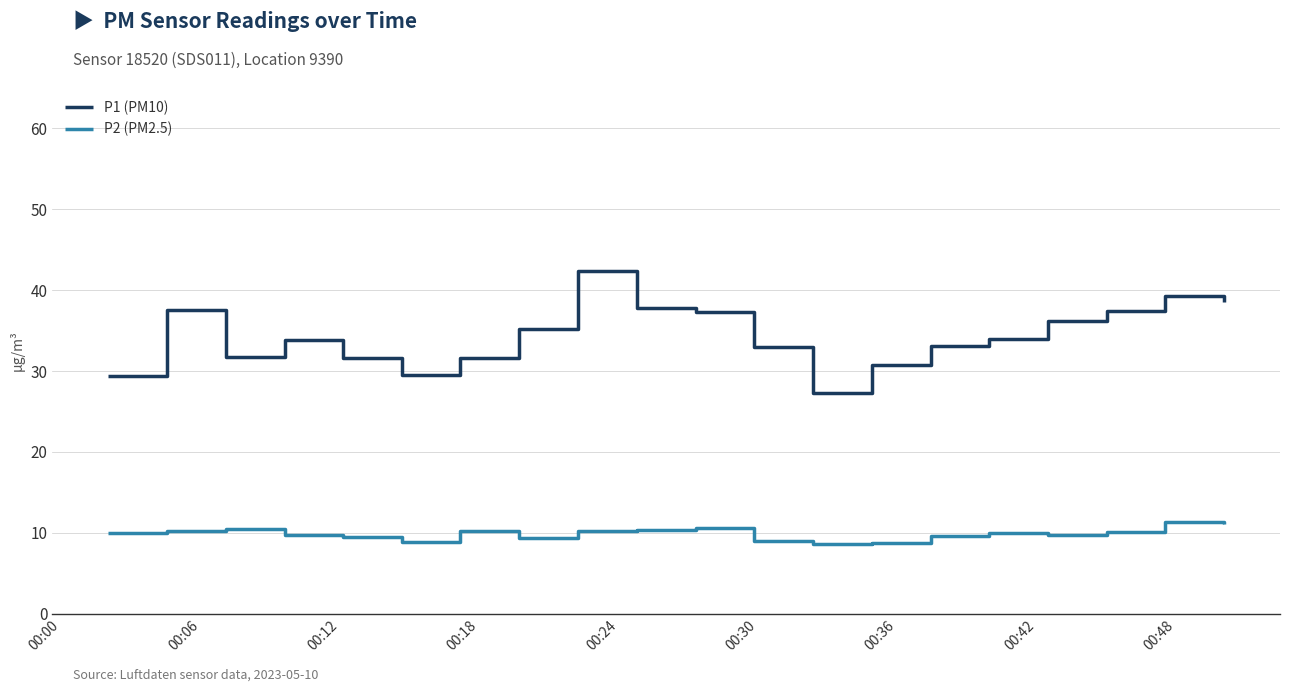

What is the difference between the maximum and minimum values in the P2 (PM2.5) series?

2.7